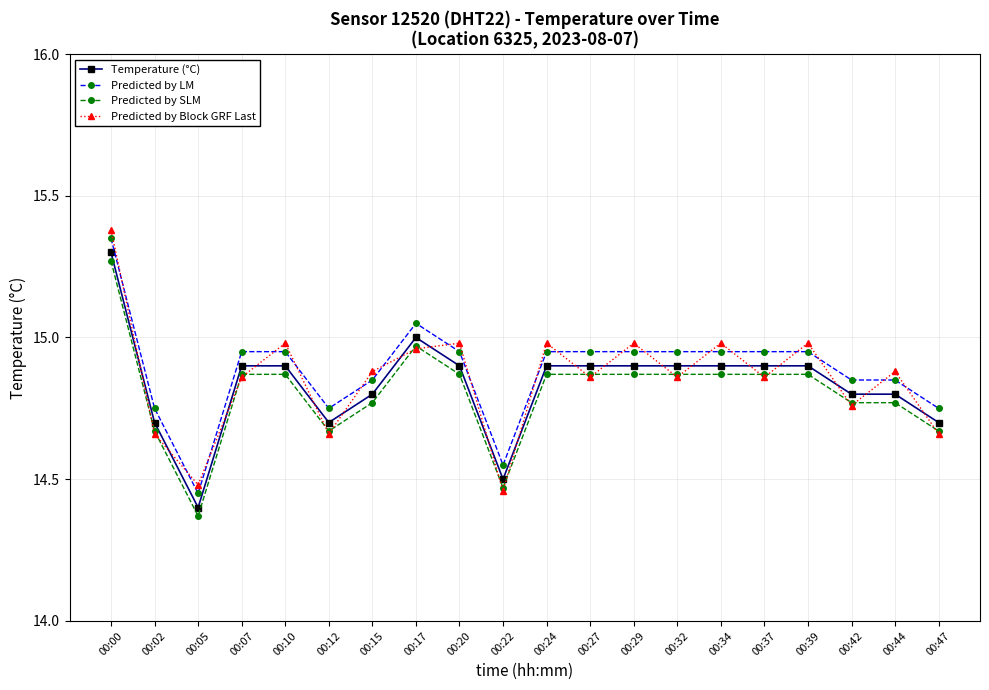

Is it true that Predicted by SLM equals 5.0 at 00:02?

False